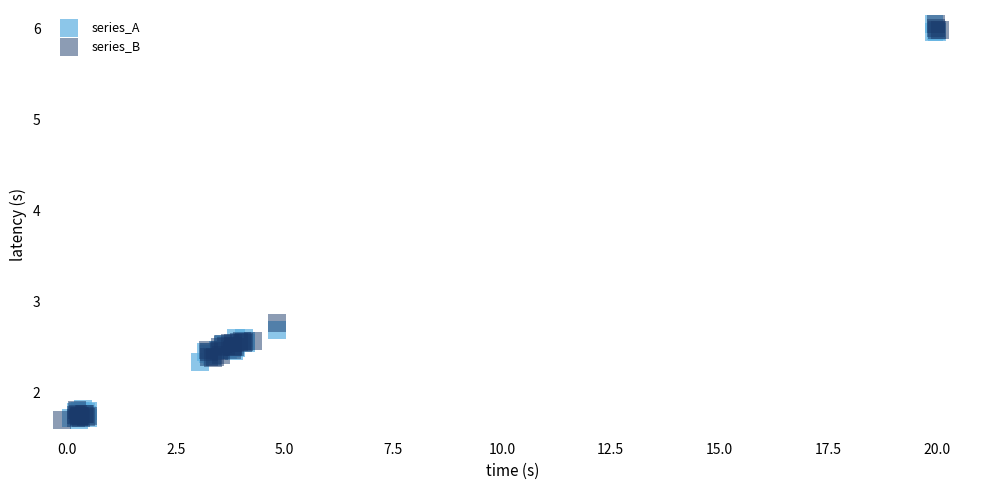

What are all the series names shown in the legend?

series_A, series_B